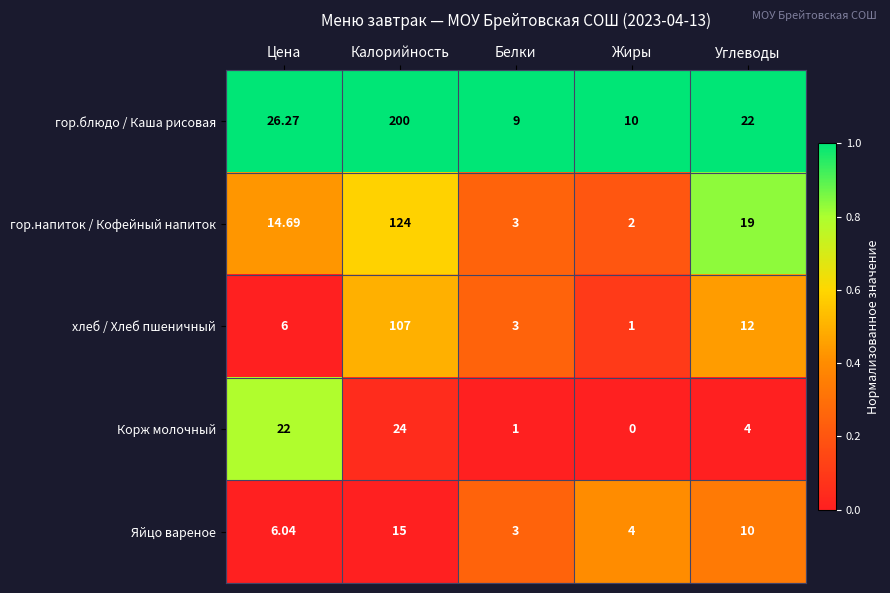

Rank the series by their maximum value, from highest to lowest.

гор.блюдо / Каша рисовая, гор.напиток / Кофейный напиток, хлеб / Хлеб пшеничный, Корж молочный, Яйцо вареное